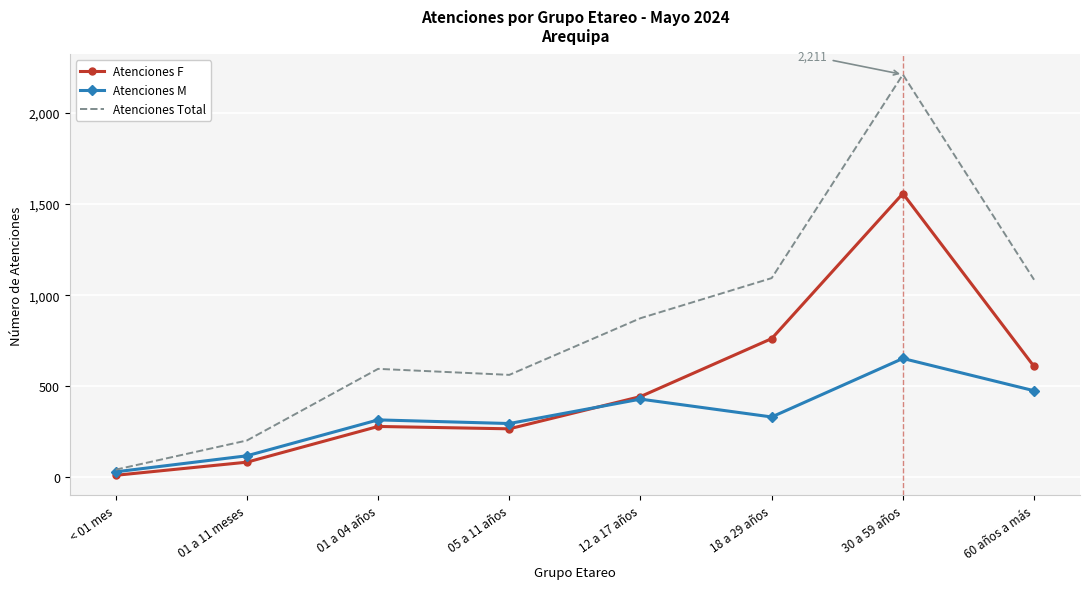

Which series changed the most between 05 a 11 años and 60 años a más?

Atenciones Total